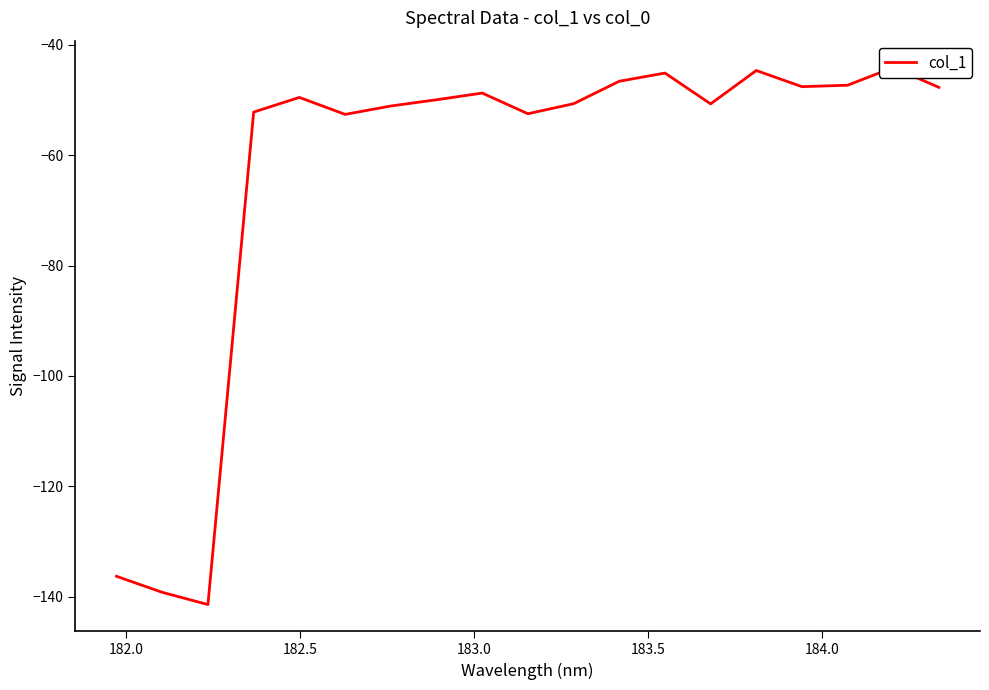

What is the minimum value shown in the chart?

-141.4